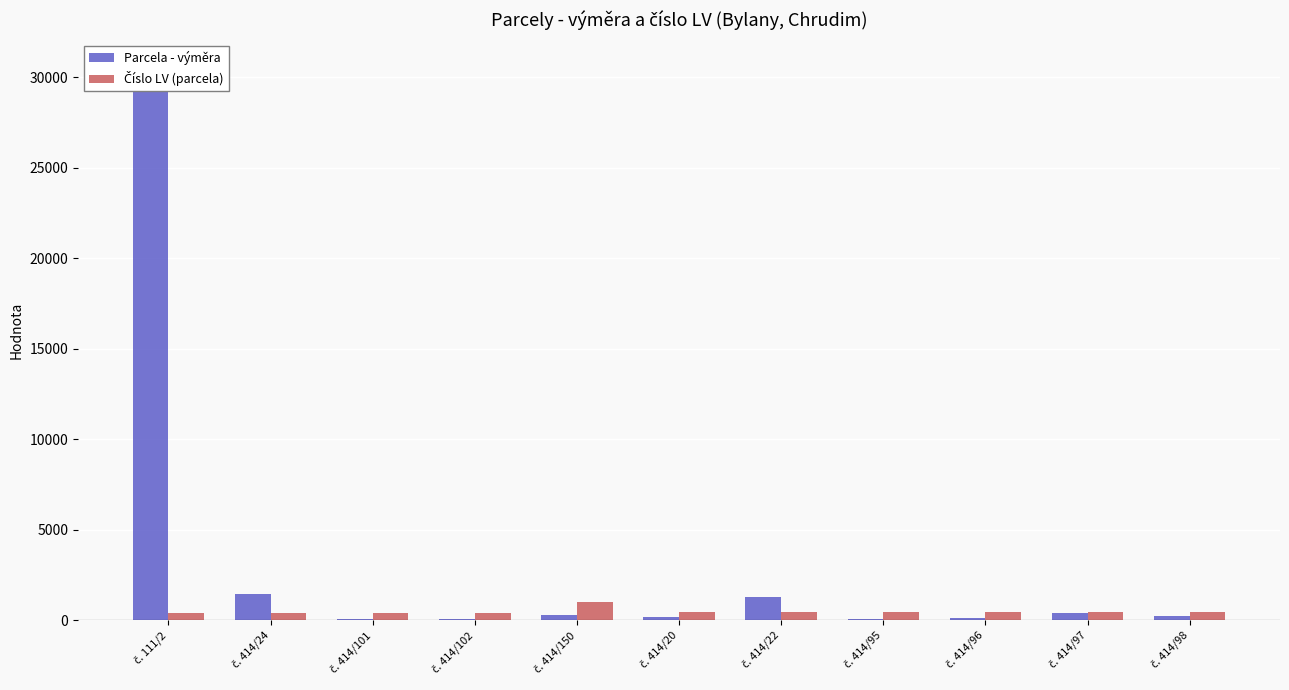

Reading left to right, extract all data points from this chart.

Parcela - výměra: č. 111/2=30534	č. 414/24=1472	č. 414/101=69	č. 414/102=81	č. 414/150=294	č. 414/20=159	č. 414/22=1285	č. 414/95=82	č. 414/96=137	č. 414/97=380	č. 414/98=221
Číslo LV (parcela): č. 111/2=428	č. 414/24=428	č. 414/101=428	č. 414/102=428	č. 414/150=1001	č. 414/20=462	č. 414/22=462	č. 414/95=462	č. 414/96=462	č. 414/97=462	č. 414/98=462